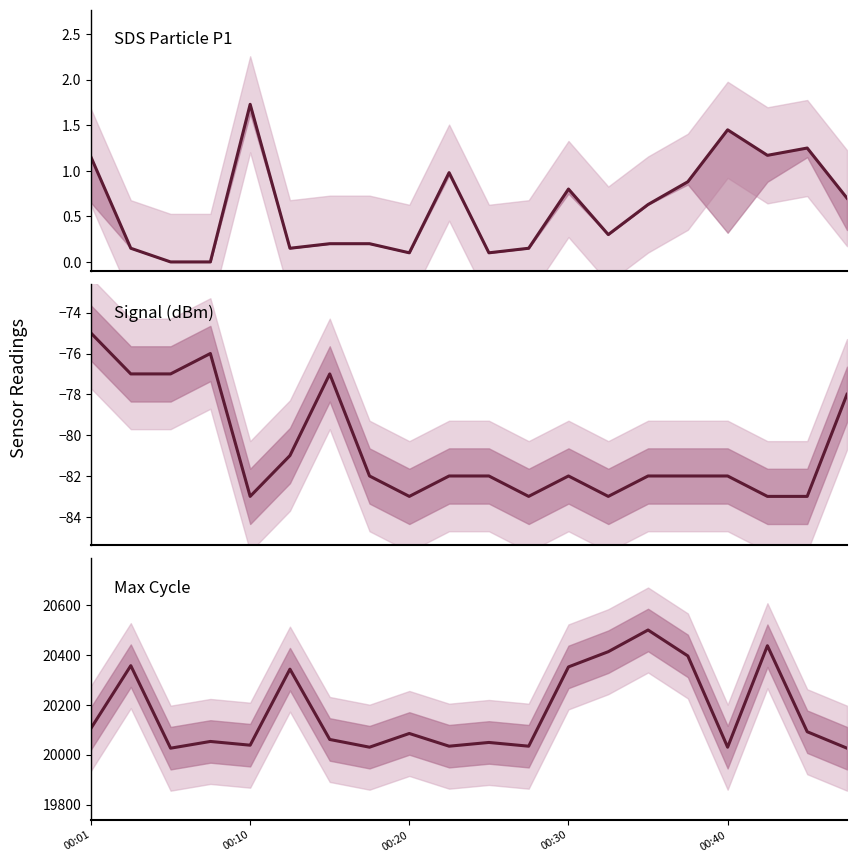

Is the value of SDS_P1 at 00:30 greater than the value of Signal at 7?

Yes